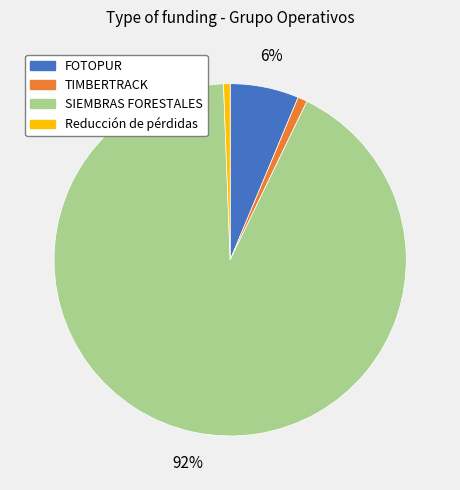

Do Reducción de pérdidas and SIEMBRAS FORESTALES together represent more than half of the pie?

Yes